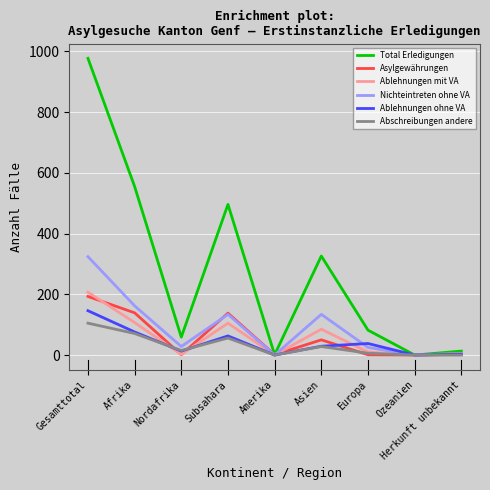

True or false: Nichteintreten ohne VA has a value of 162 at Afrika.

True